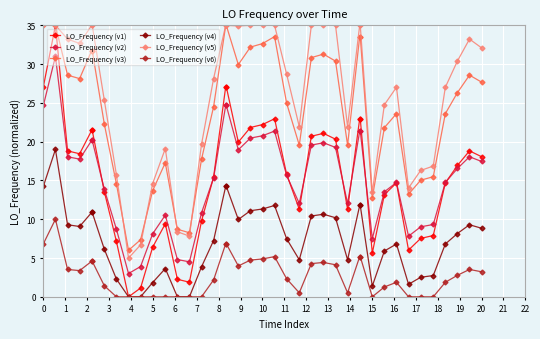

What is the greatest value displayed?

35.0